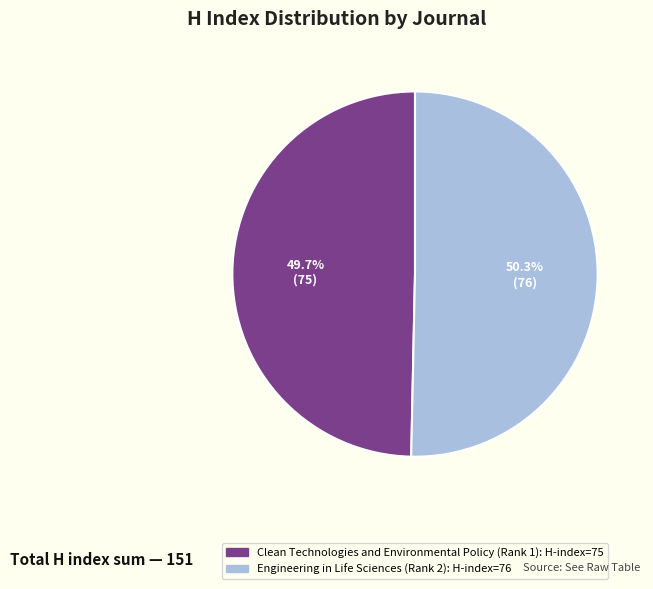

Which category has the smallest portion of the pie?

Clean Technologies and Environmental Policy (Rank 1)